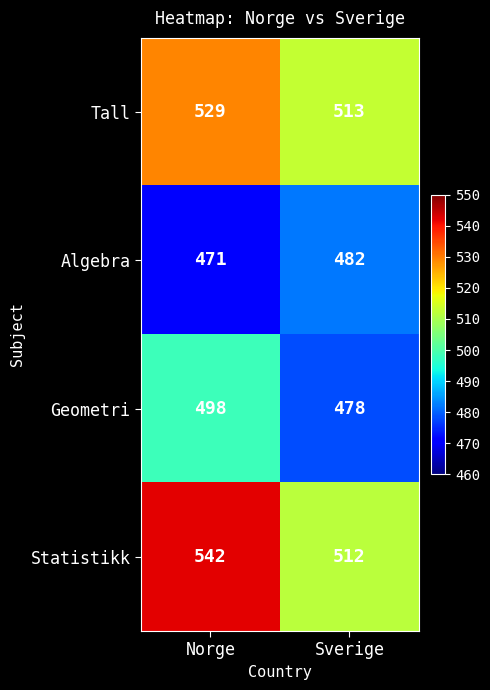

What is the sum of all Tall values?

1042